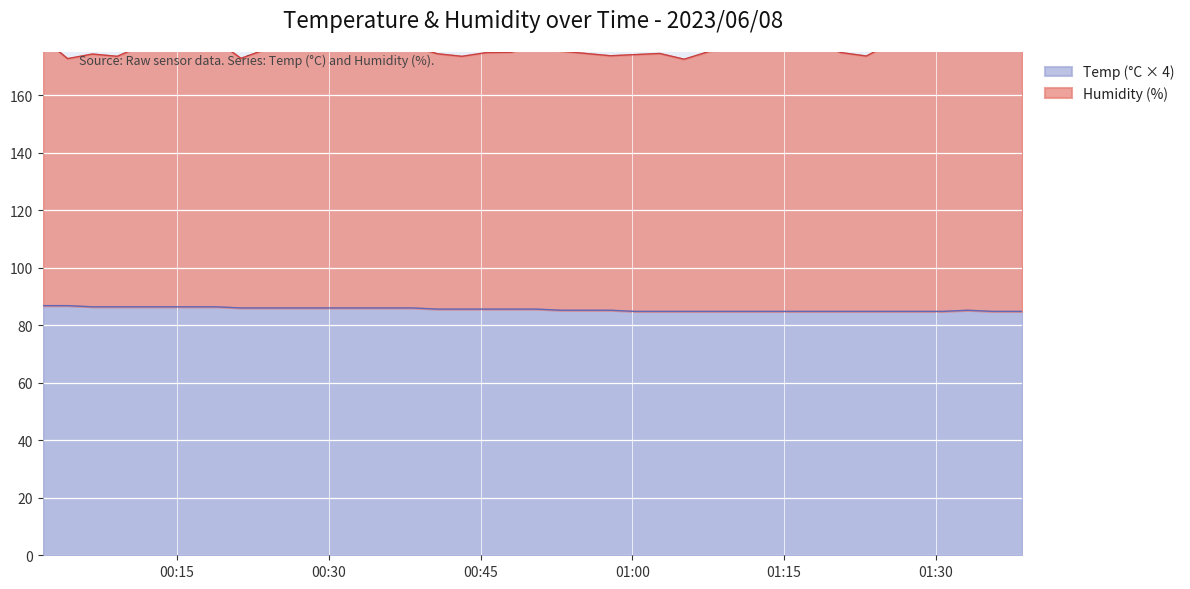

What is the label of the 24th point from the left?

2023/06/08 00:57:50